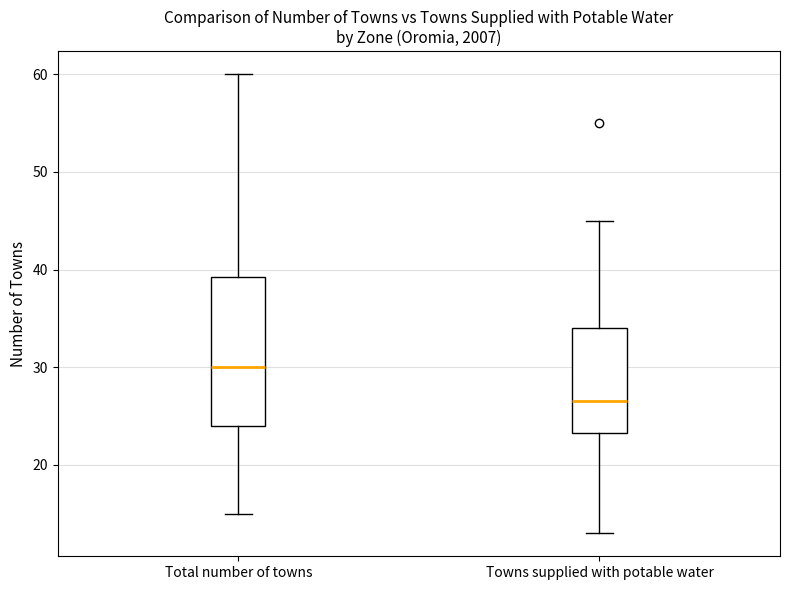

Comparing the boxes themselves (not the whiskers), which one is the tallest?

Total number of towns